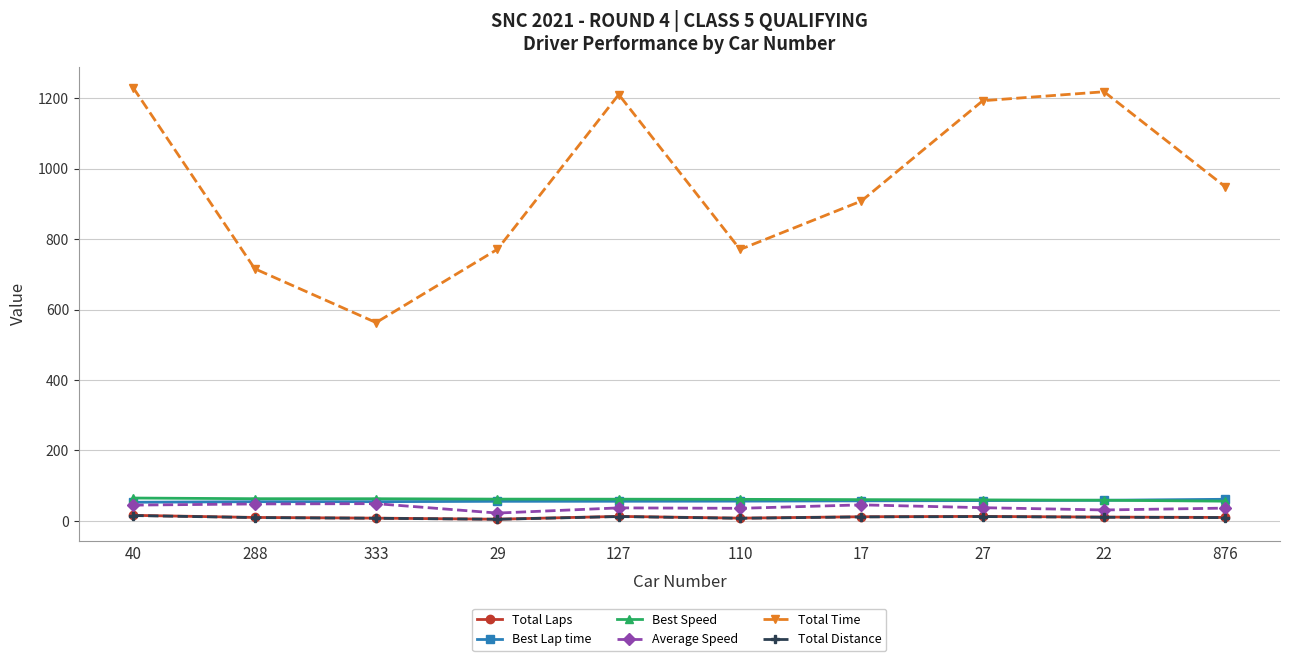

True or false: Total Distance and Best Speed cross at least once.

False